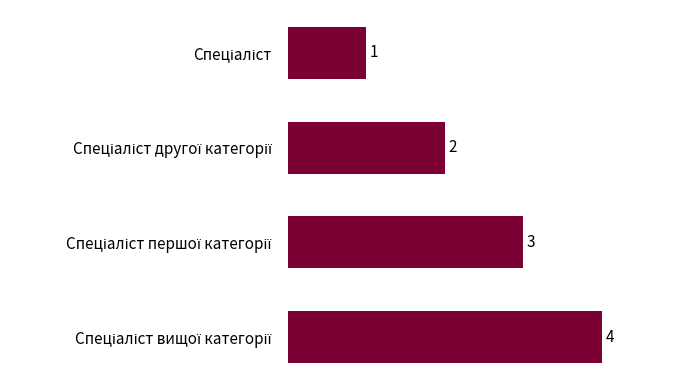

Reading bottom to top, extract all data points from this chart.

4	3	2	1